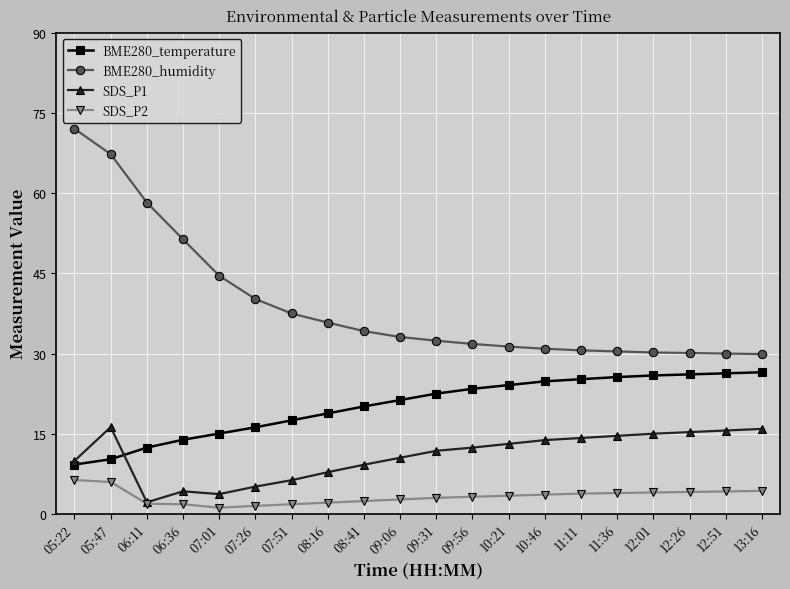

What position from the right is 11:36?

5